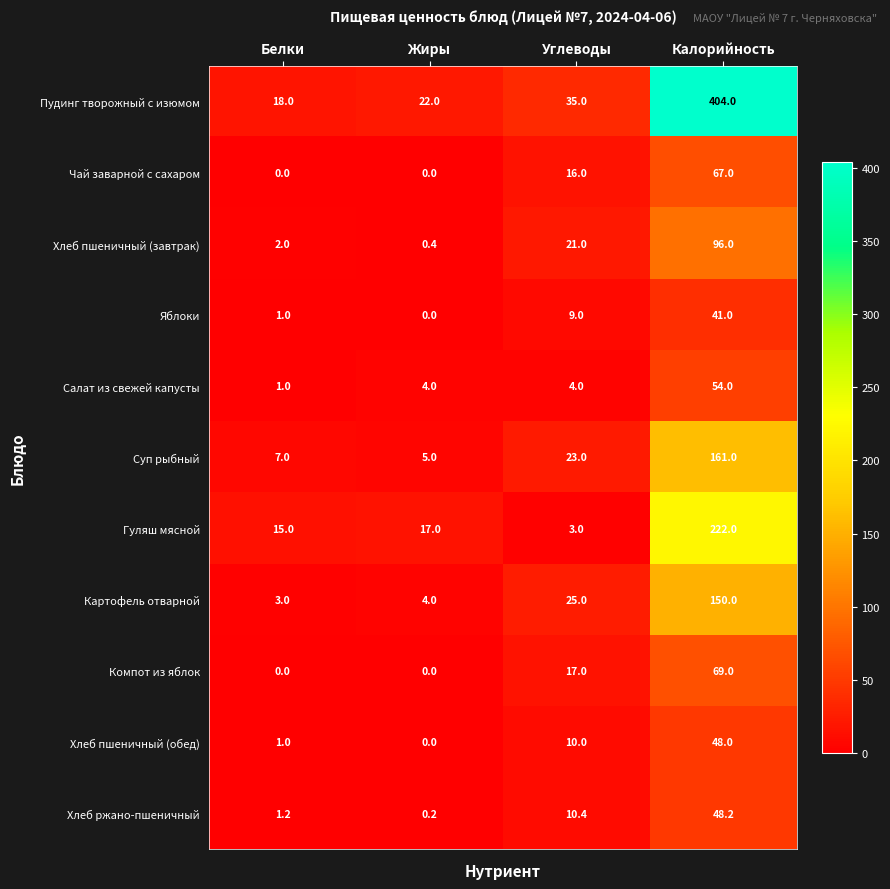

The Яблоки series shows 13.7 at Калорийность. True or false?

False